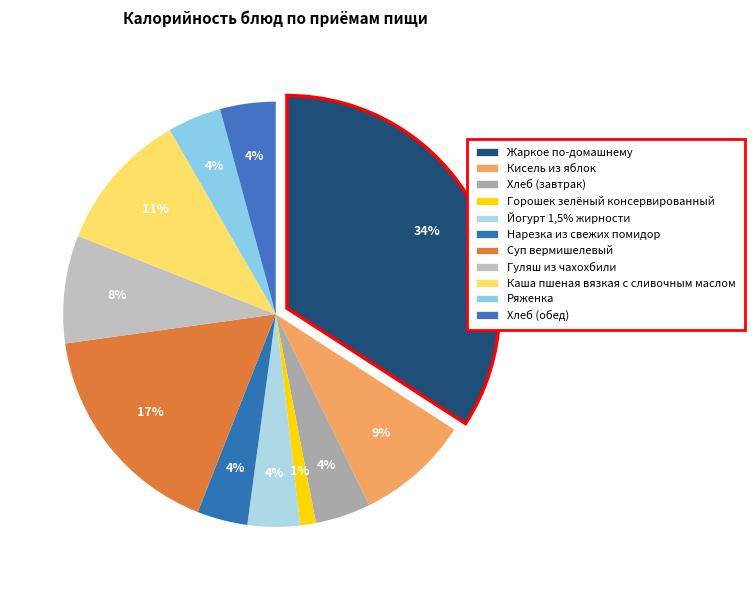

Approximately how many times larger is the value at Нарезка из свежих помидор compared to Горошек зелёный консервированный?

3.2